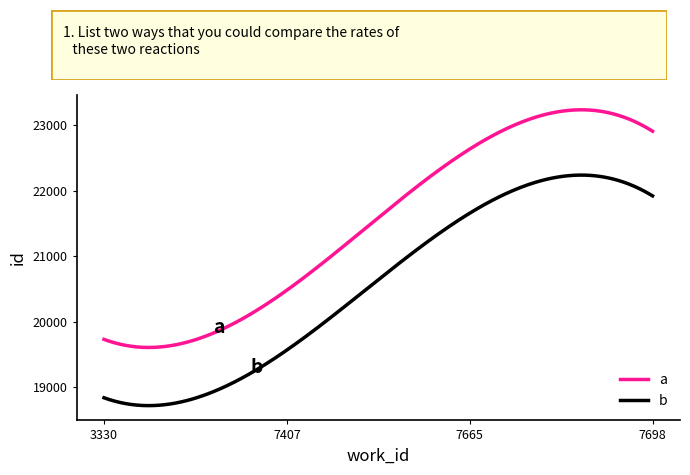

True or false: b and a cross at least once.

False